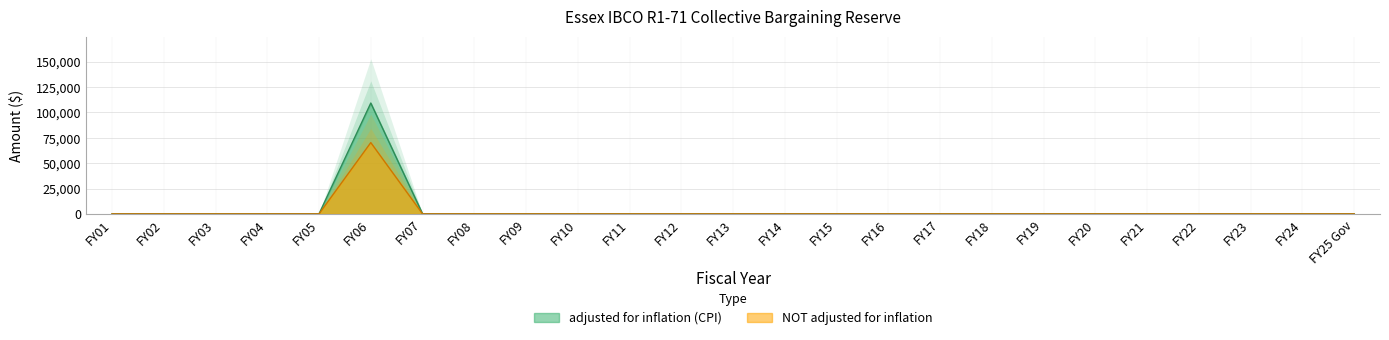

What are all the series names shown in the legend?

adjusted for inflation (CPI), NOT adjusted for inflation